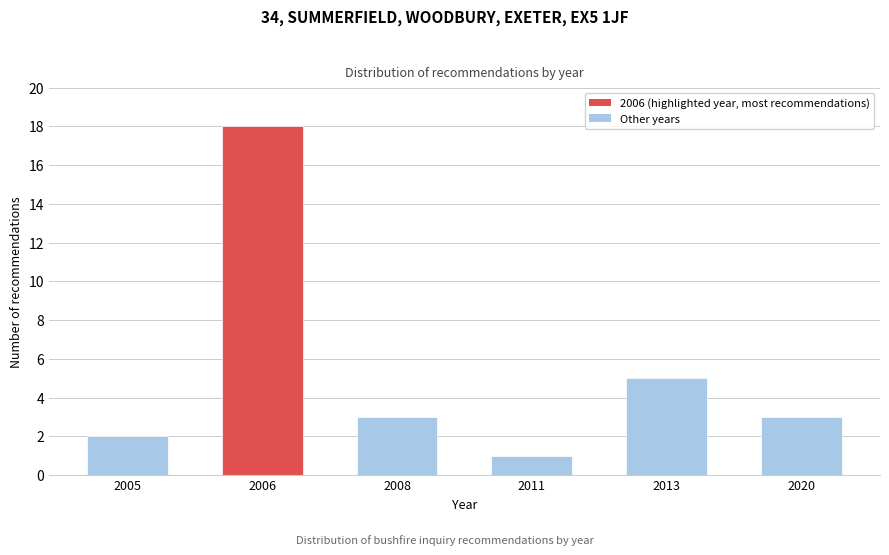

Reading left to right, list all the values displayed in this chart.

2005=2	2006=18	2008=3	2011=1	2013=5	2020=3